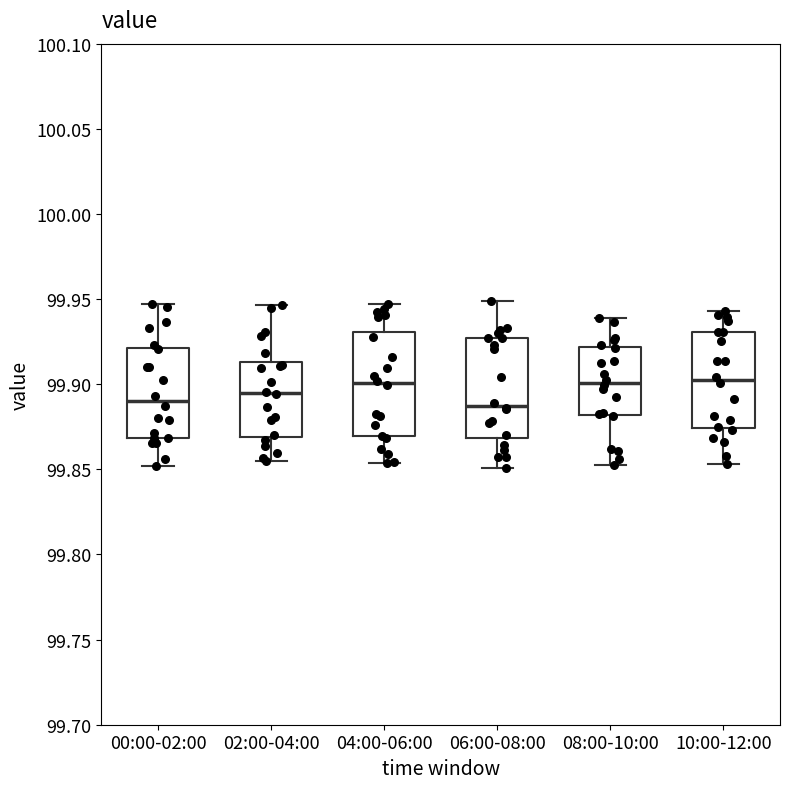

Reading left to right, transcribe this box plot: for each box, give where its median line is, the range the box spans, and where its two whiskers end, as read against the y-axis. The values are not printed on the chart, so give them approximately, as read against the axis.

00:00-02:00: median 99.890, box 99.870 to 99.920, whiskers 99.850 to 99.945
02:00-04:00: median 99.895, box 99.870 to 99.915, whiskers 99.855 to 99.945
04:00-06:00: median 99.900, box 99.870 to 99.930, whiskers 99.855 to 99.945
06:00-08:00: median 99.885, box 99.870 to 99.925, whiskers 99.850 to 99.950
08:00-10:00: median 99.900, box 99.880 to 99.920, whiskers 99.855 to 99.940
10:00-12:00: median 99.900, box 99.875 to 99.930, whiskers 99.855 to 99.945